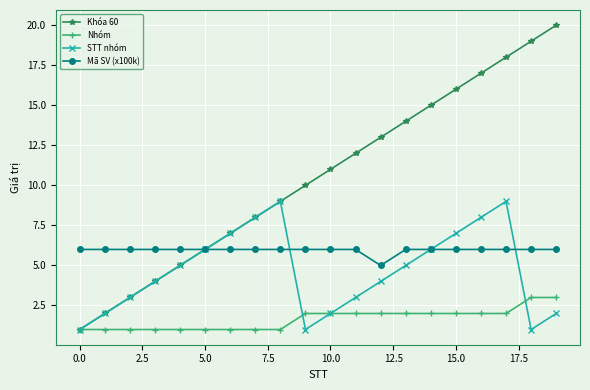

What is the difference between the maximum and second lowest values in the STT nhóm series?

8